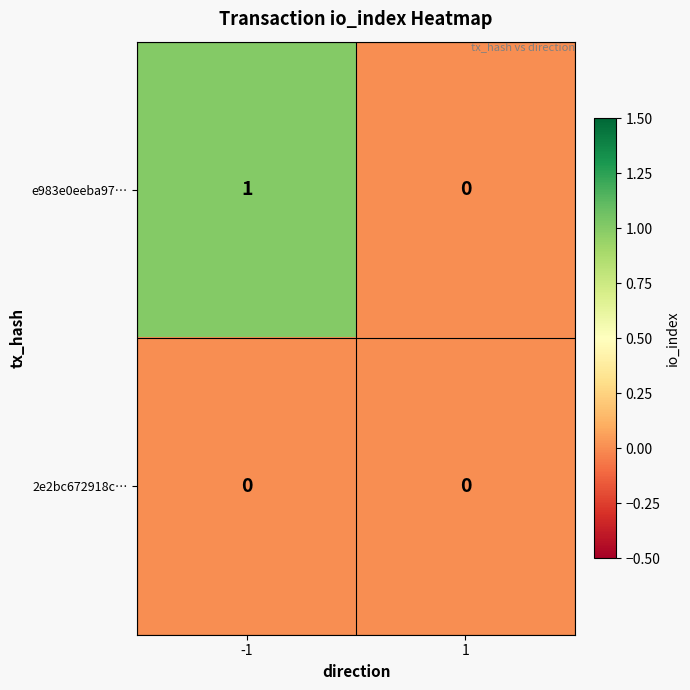

How many distinct data groups are displayed?

2